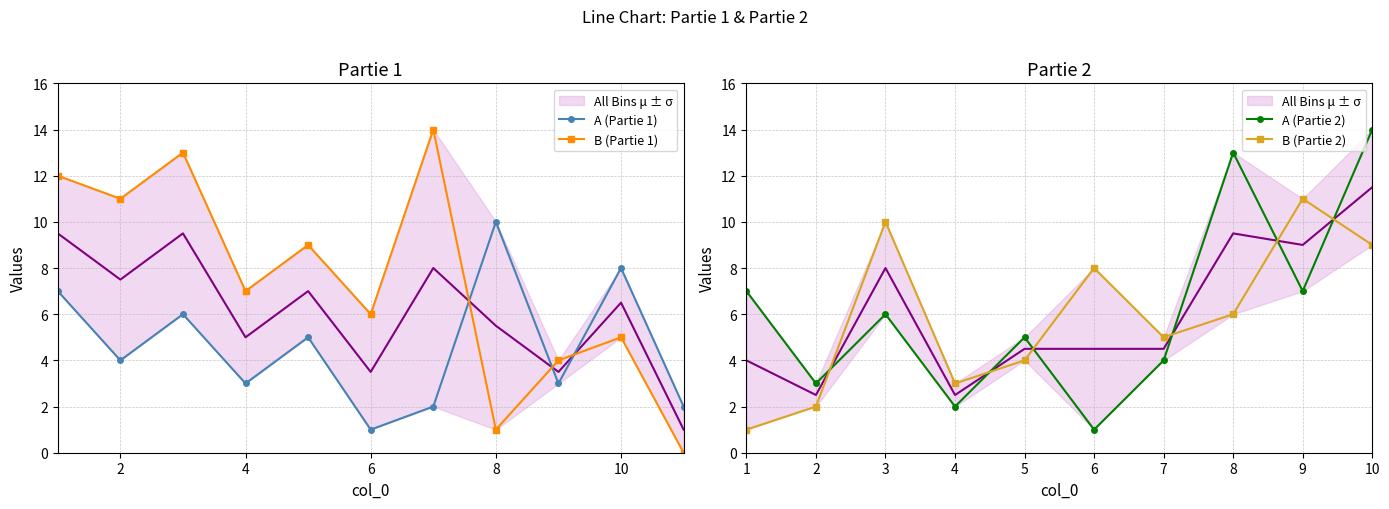

At which category does the chart reach its peak across all series?

7